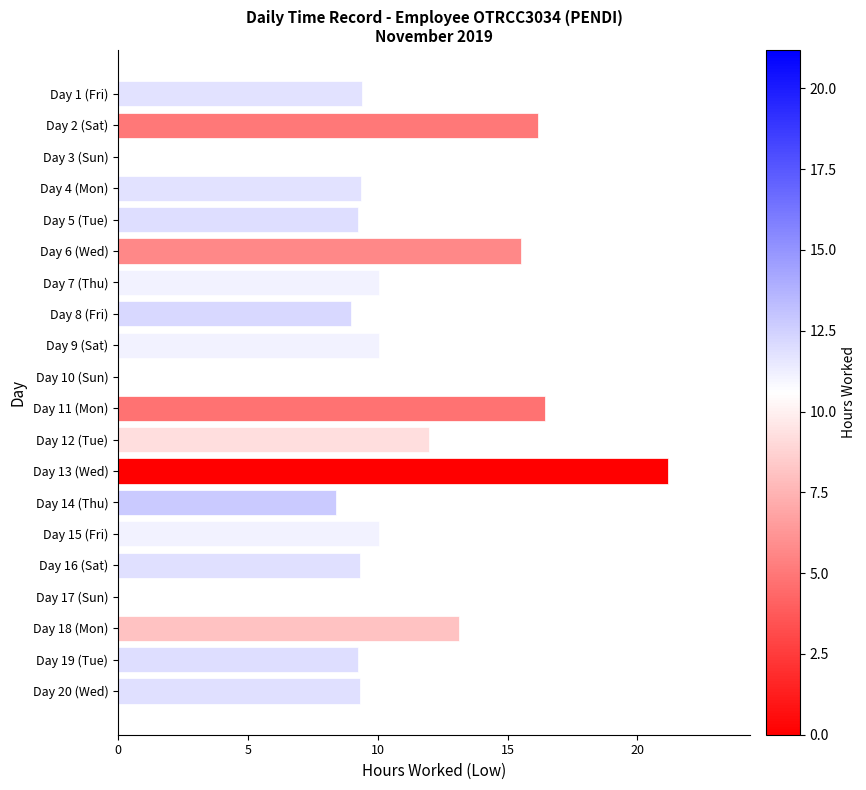

Is it true that the value at Day 18 (Mon) is 18.1?

False